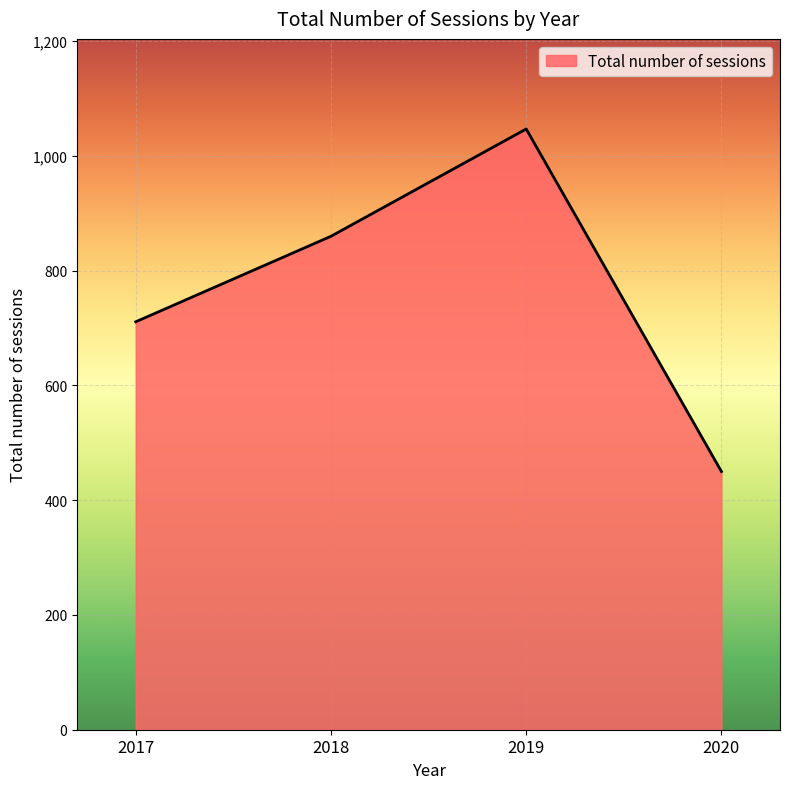

What is the maximum value shown in the chart?

1047